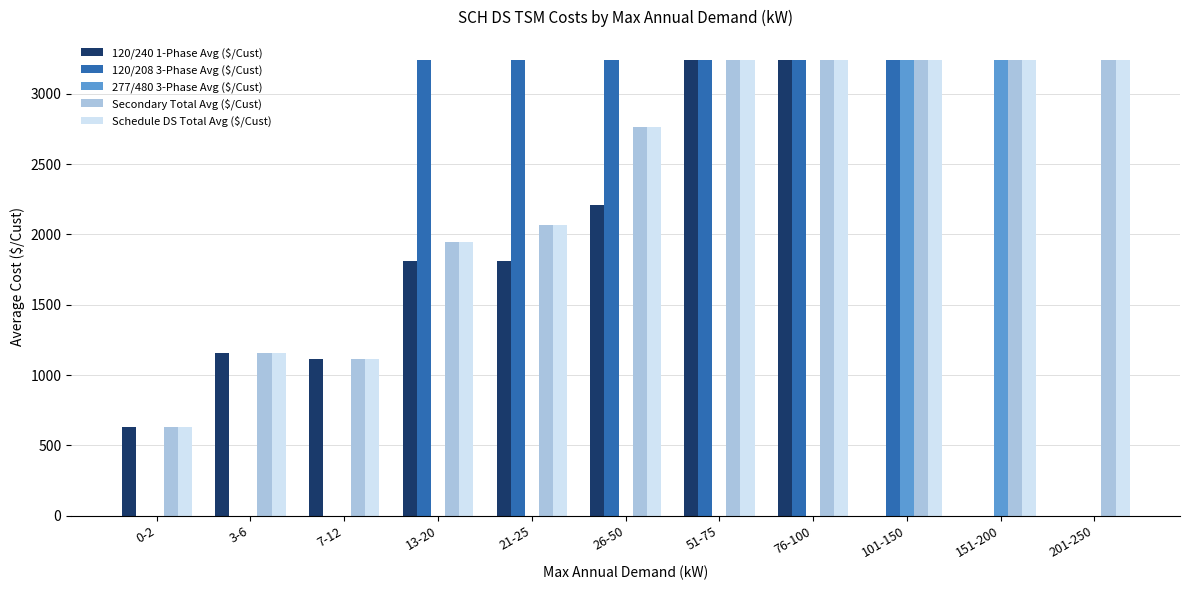

What are all the series names shown in the legend?

120/240 1-Phase Avg ($/Cust), 120/208 3-Phase Avg ($/Cust), 277/480 3-Phase Avg ($/Cust), Secondary Total Avg ($/Cust), Schedule DS Total Avg ($/Cust)